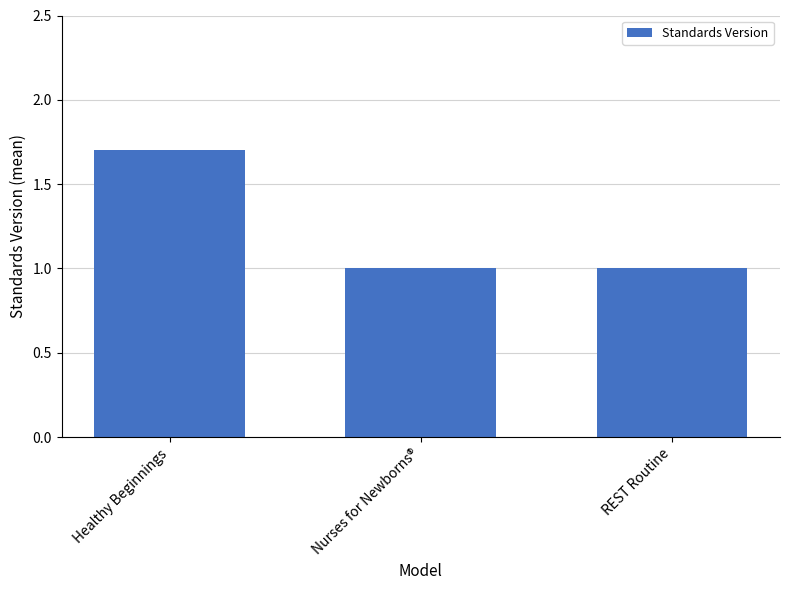

What is the ratio of the value at REST Routine to the value at Healthy Beginnings?

0.6